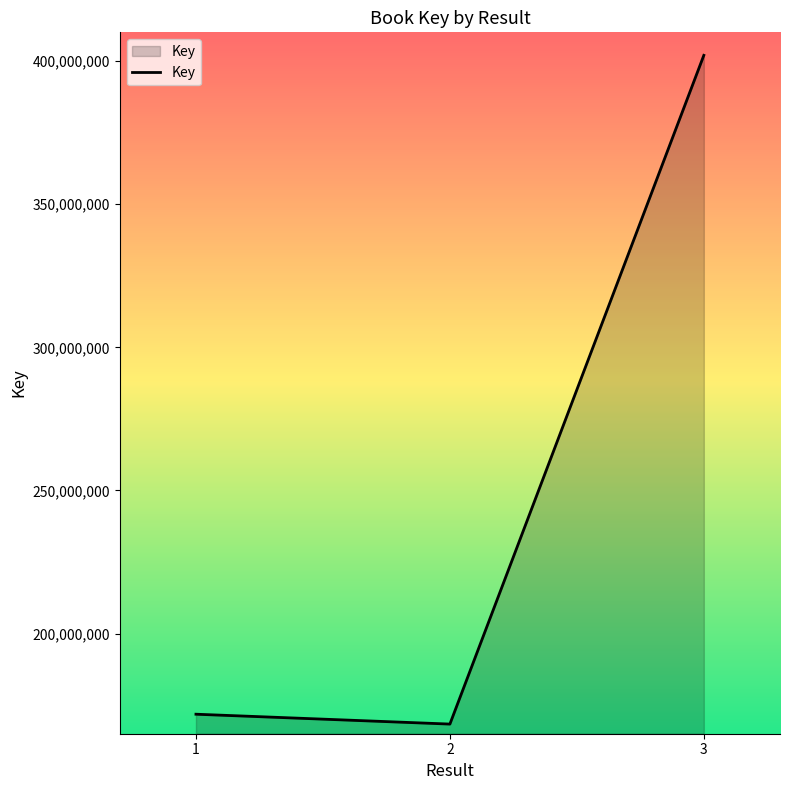

Rank the categories by value from lowest to highest.

2, 1, 3